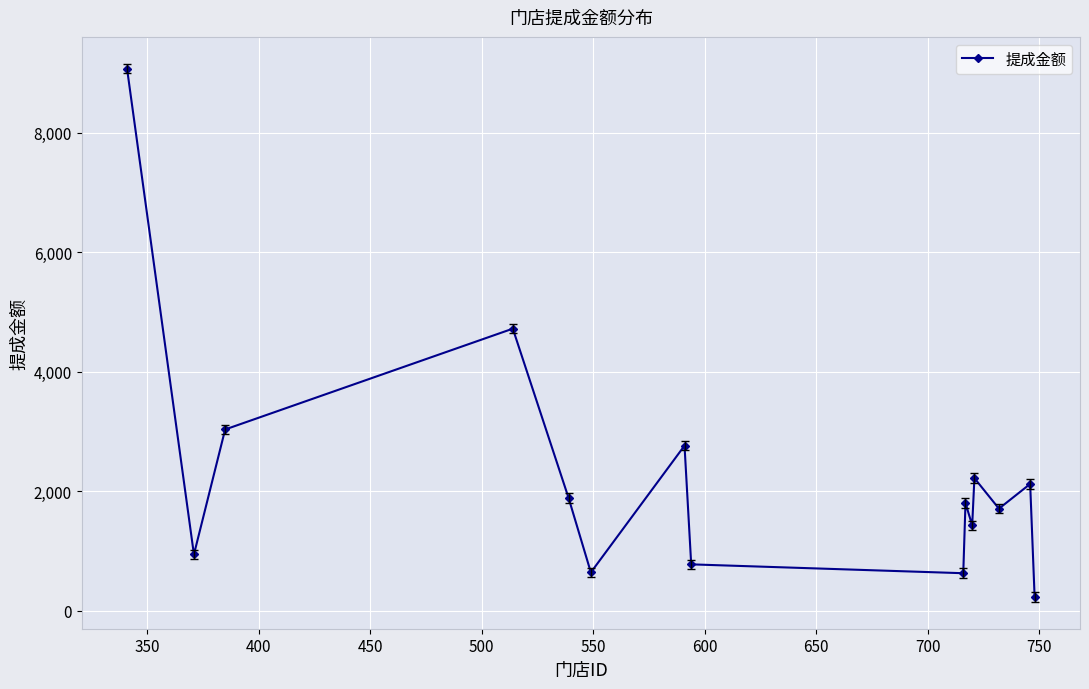

How many values exceed 1804?

8